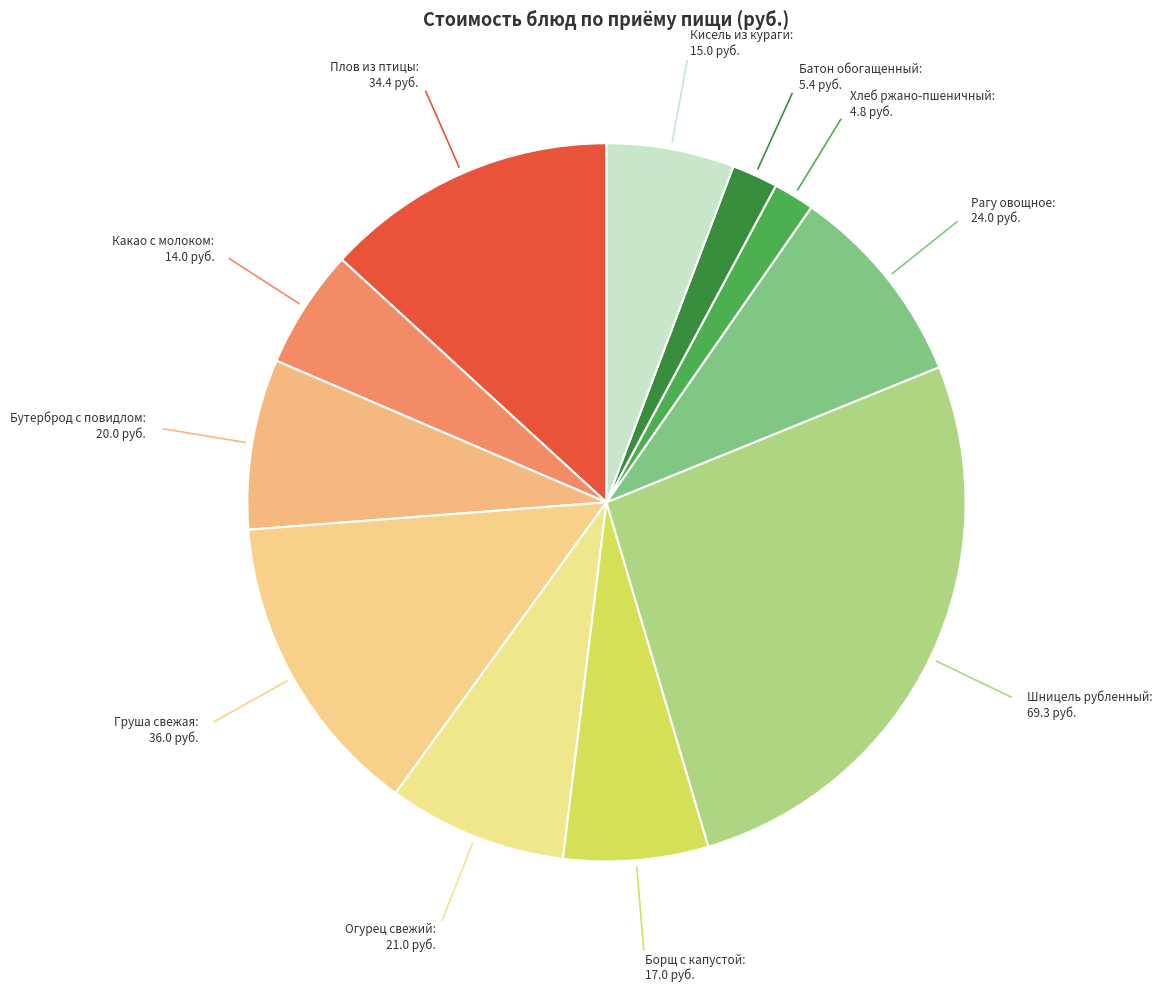

Is there a majority slice in this chart?

No